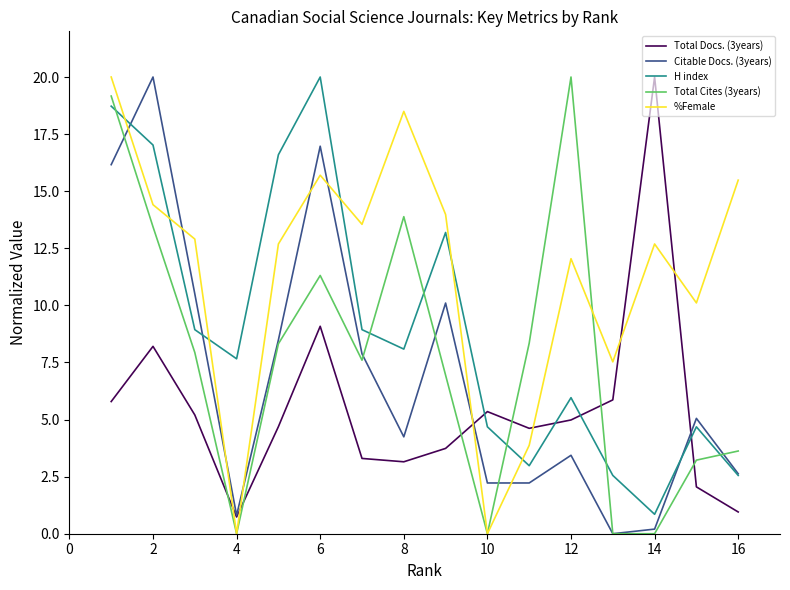

Which series ends up on top after the final intersection of Total Cites (3years) and Total Docs. (3years)?

Total Cites (3years)